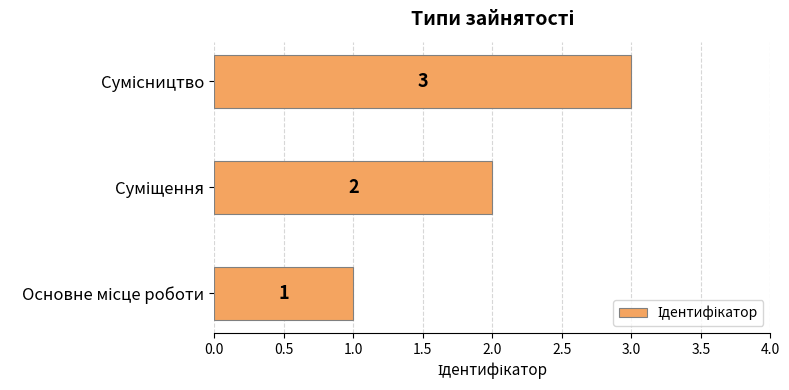

What is the maximum value shown in the chart?

3